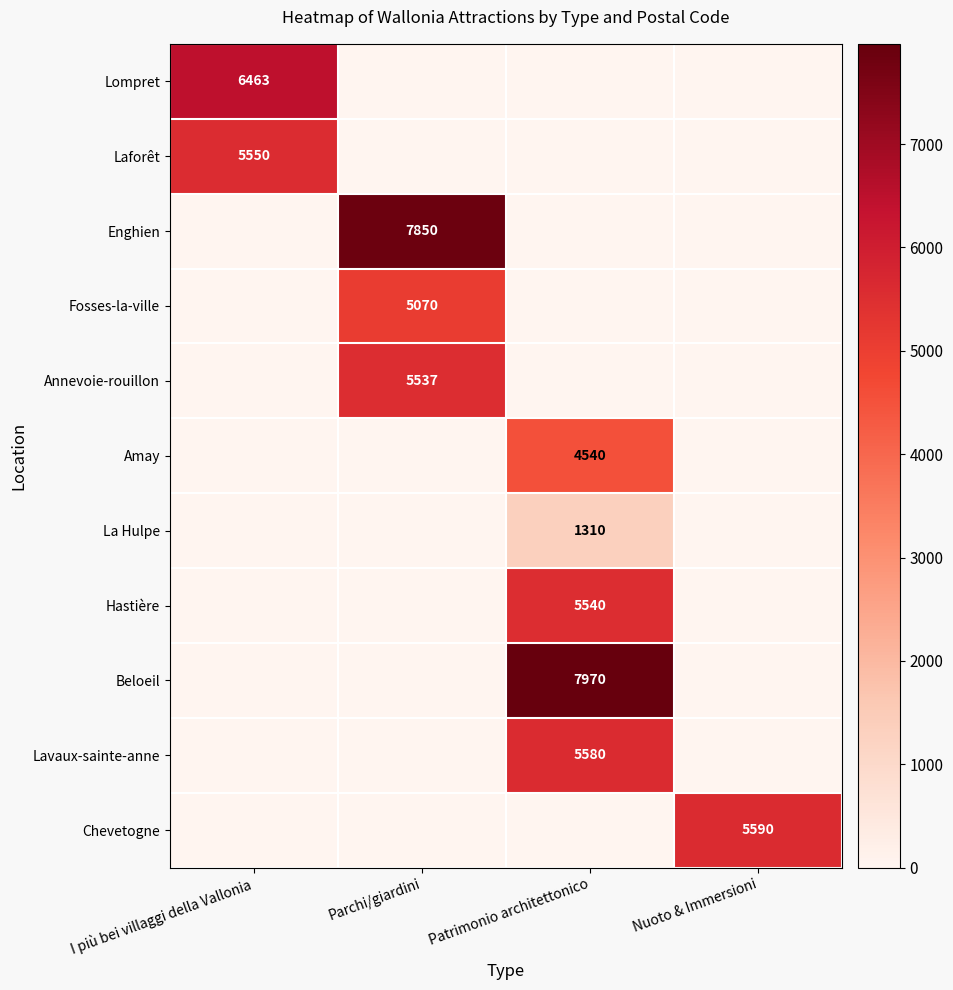

Is it true that Amay equals 4540 at Patrimonio architettonico?

True